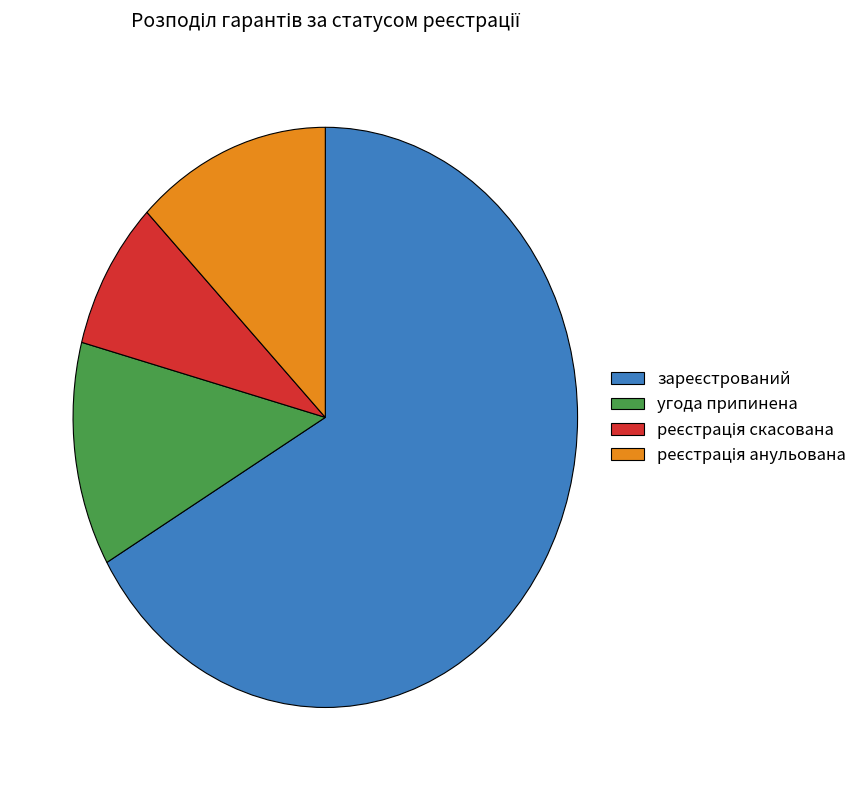

How many slices are in this pie chart?

4